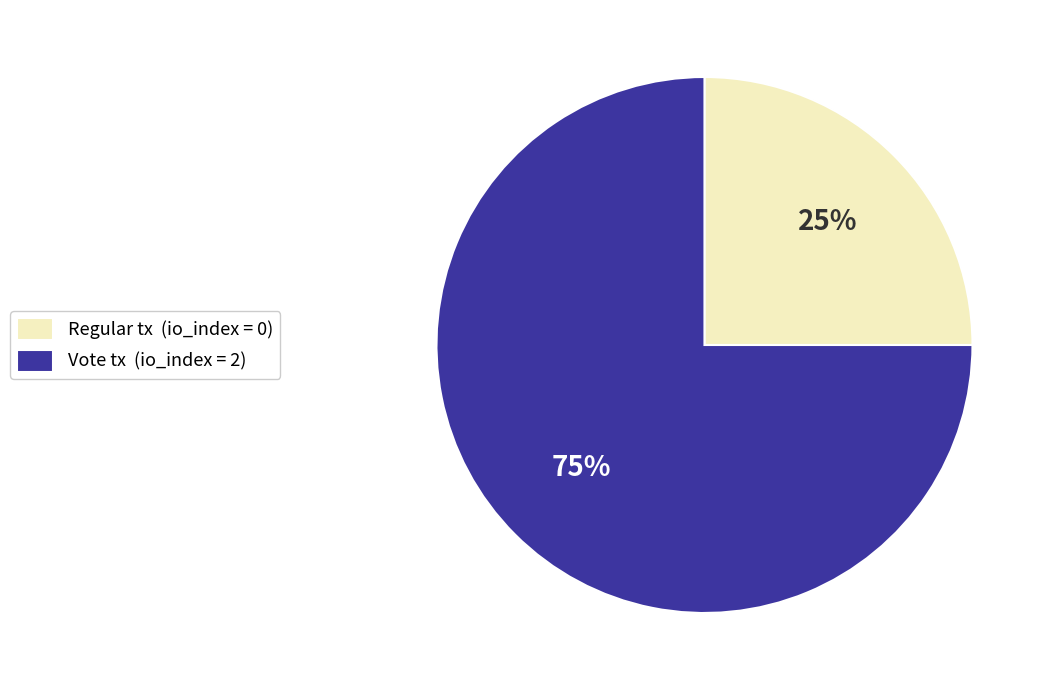

How many slices are in this pie chart?

2